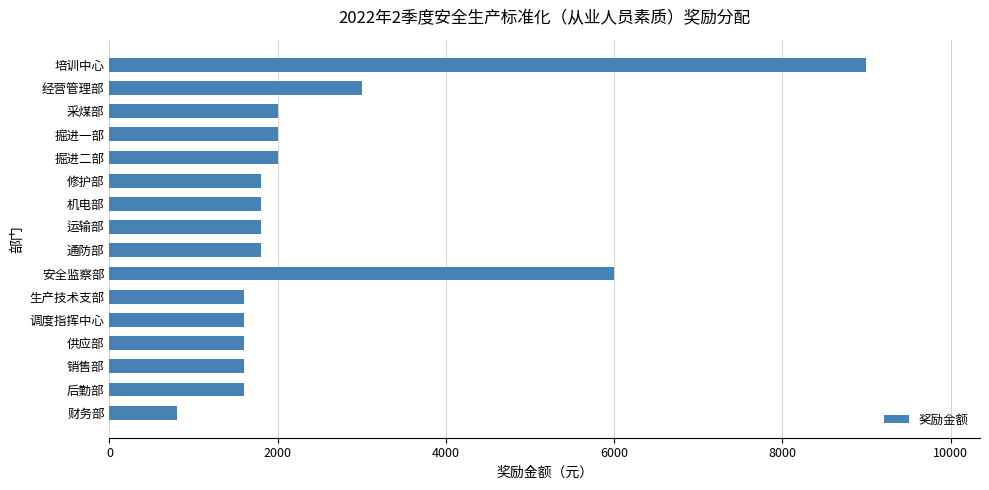

The chart shows a value of 1600 at 后勤部. True or false?

True